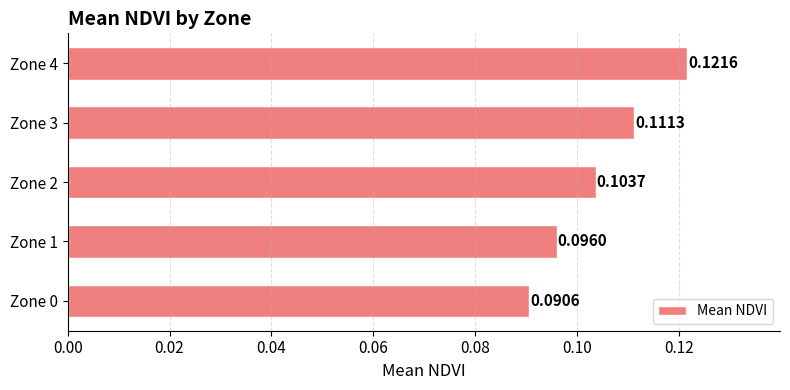

What is the sum of all values?

0.5